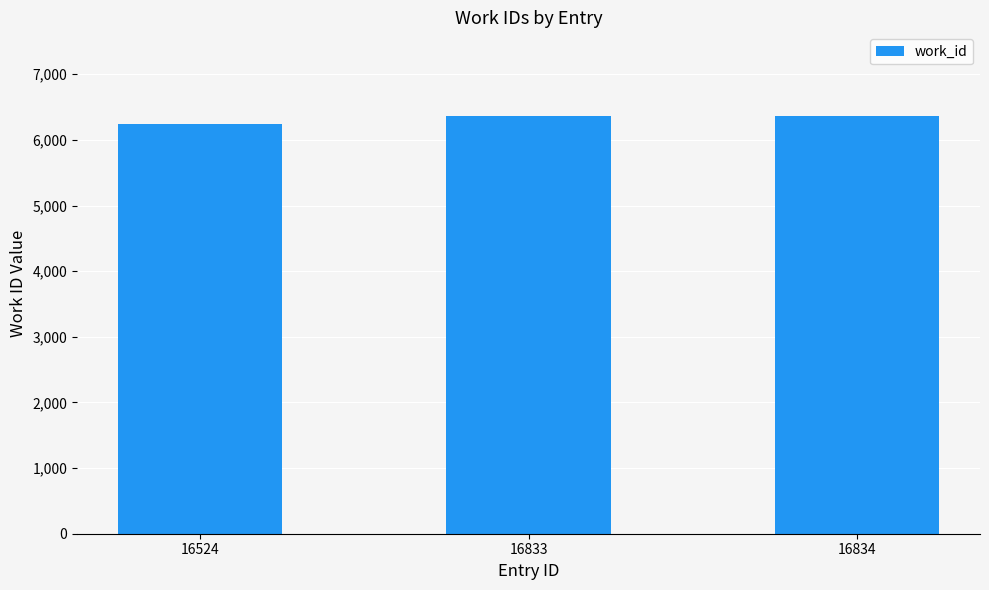

True or false: the data shows 6365 at 16833.

True